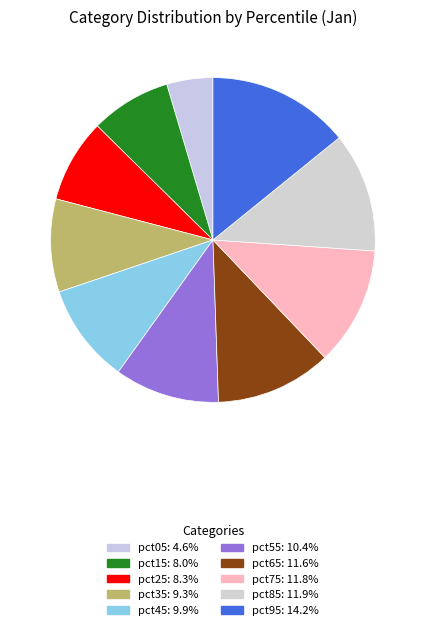

Rank the categories by value from highest to lowest.

pct95, pct85, pct75, pct65, pct55, pct45, pct35, pct25, pct15, pct05